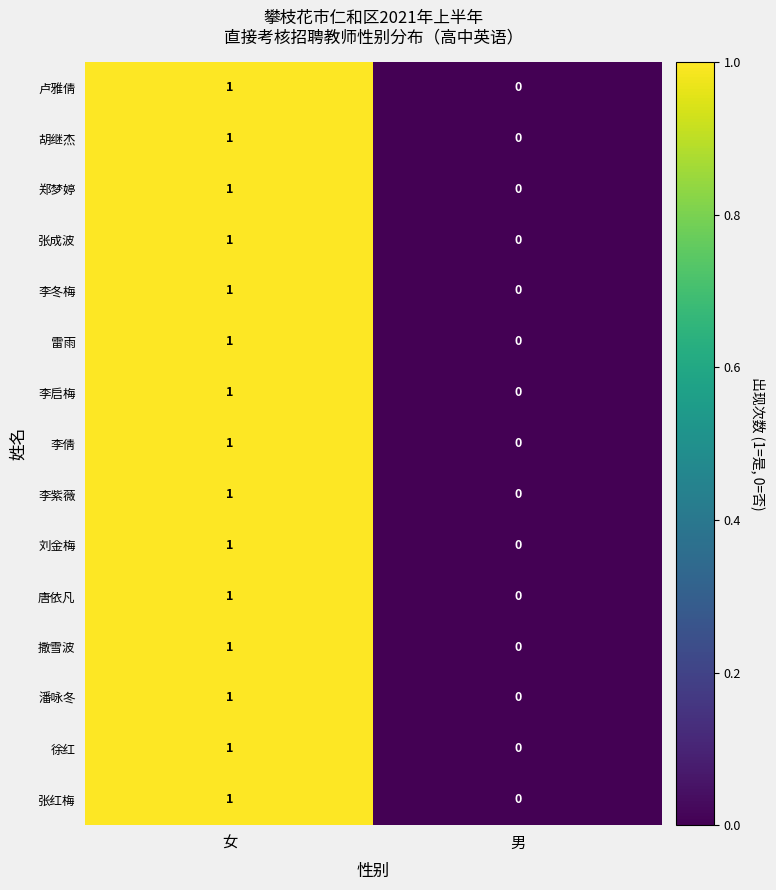

Reading right to left, extract all data points from this chart.

卢雅倩: 0	1
胡继杰: 0	1
郑梦婷: 0	1
张成波: 0	1
李冬梅: 0	1
雷雨: 0	1
李启梅: 0	1
李倩: 0	1
李紫薇: 0	1
刘金梅: 0	1
唐依凡: 0	1
撒雪波: 0	1
潘咏冬: 0	1
徐红: 0	1
张红梅: 0	1